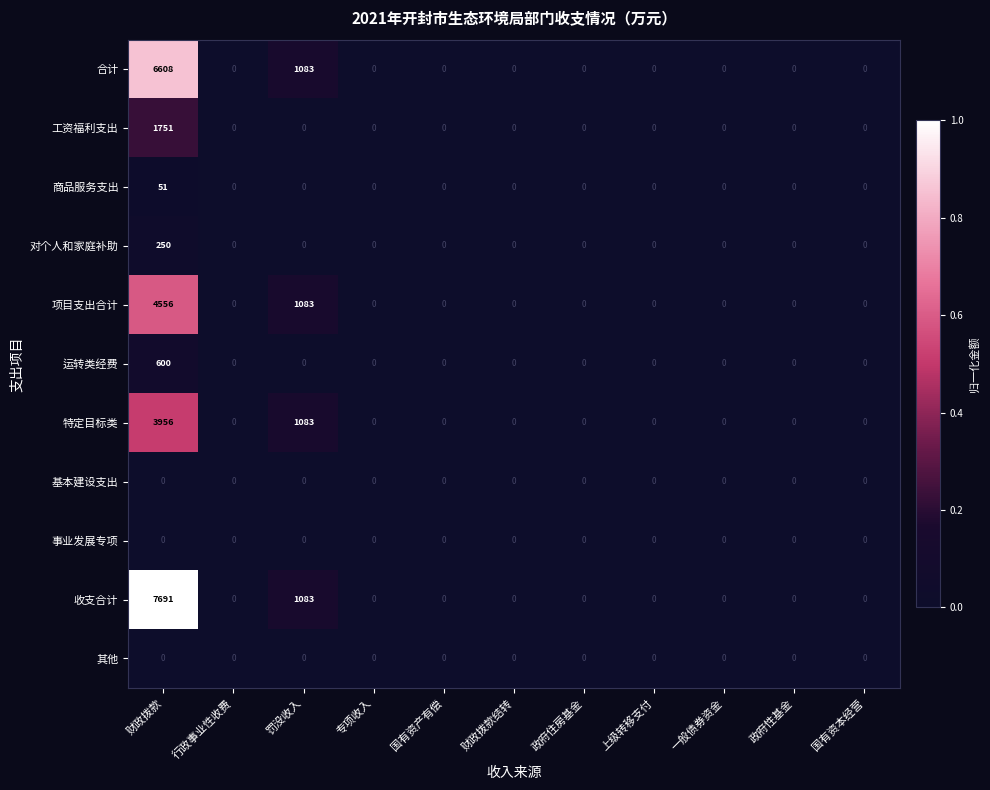

True or false: 对个人和家庭补助 has a value of -145 at 上级转移支付.

False